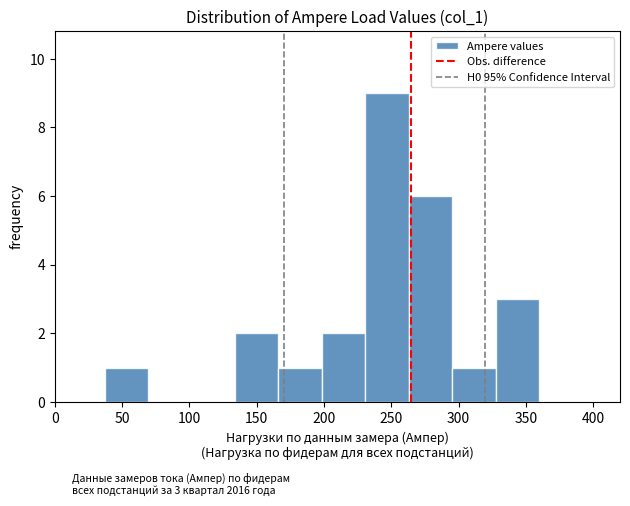

Over which range of the x-axis is the bar tallest?

230 to 265